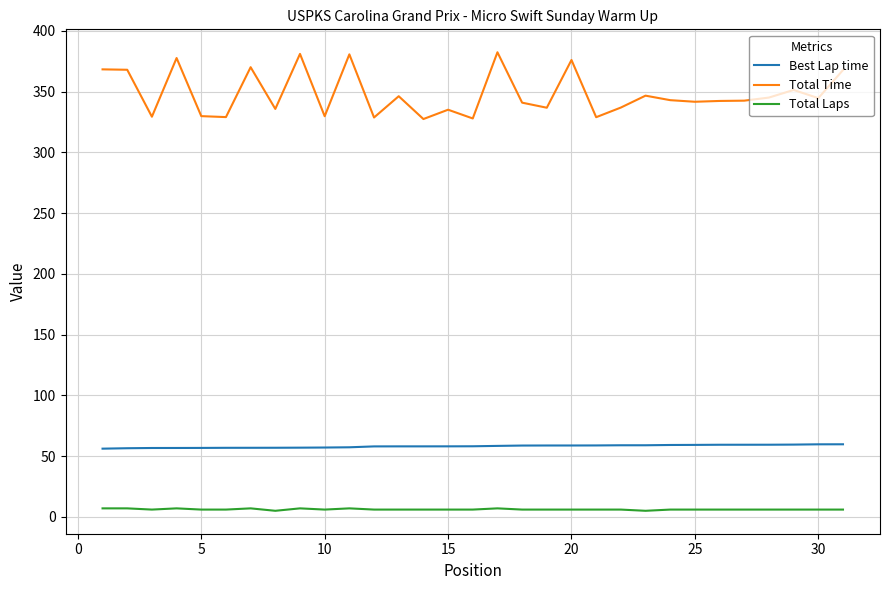

What is the greatest value displayed?

382.3